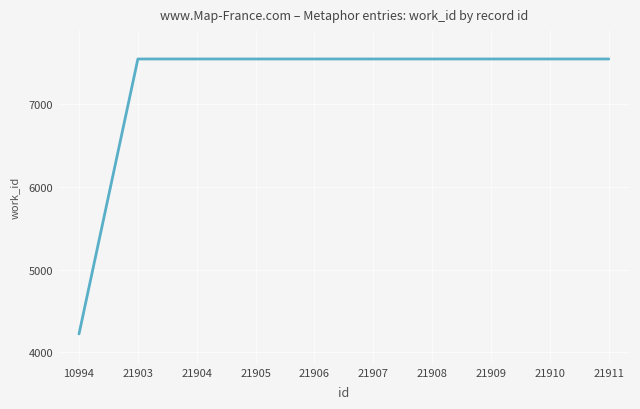

What is the smallest value displayed?

4222